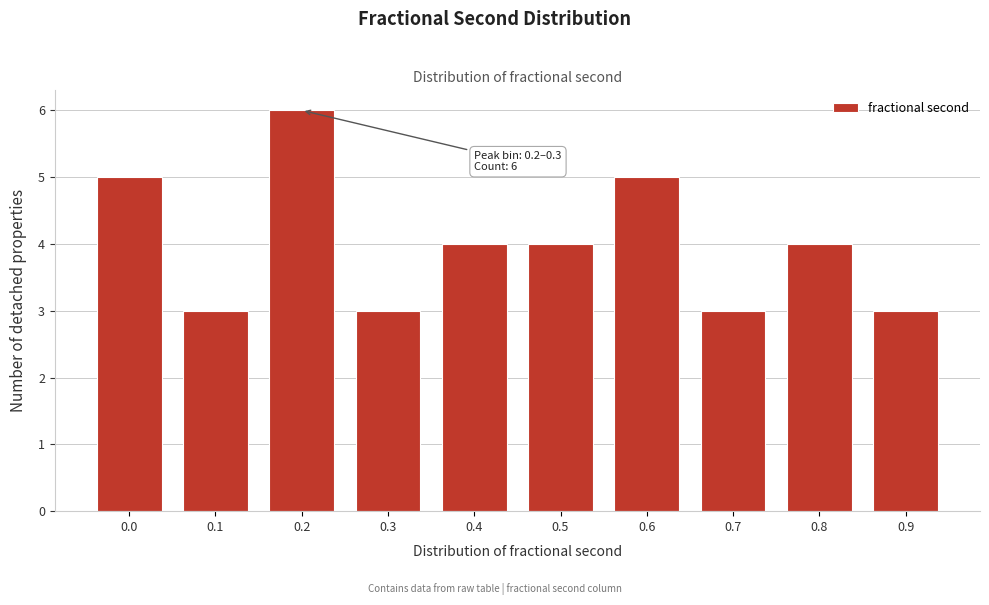

Reading left to right, extract all data points from this chart.

0.0=5	0.1=3	0.2=6	0.3=3	0.4=4	0.5=4	0.6=5	0.7=3	0.8=4	0.9=3